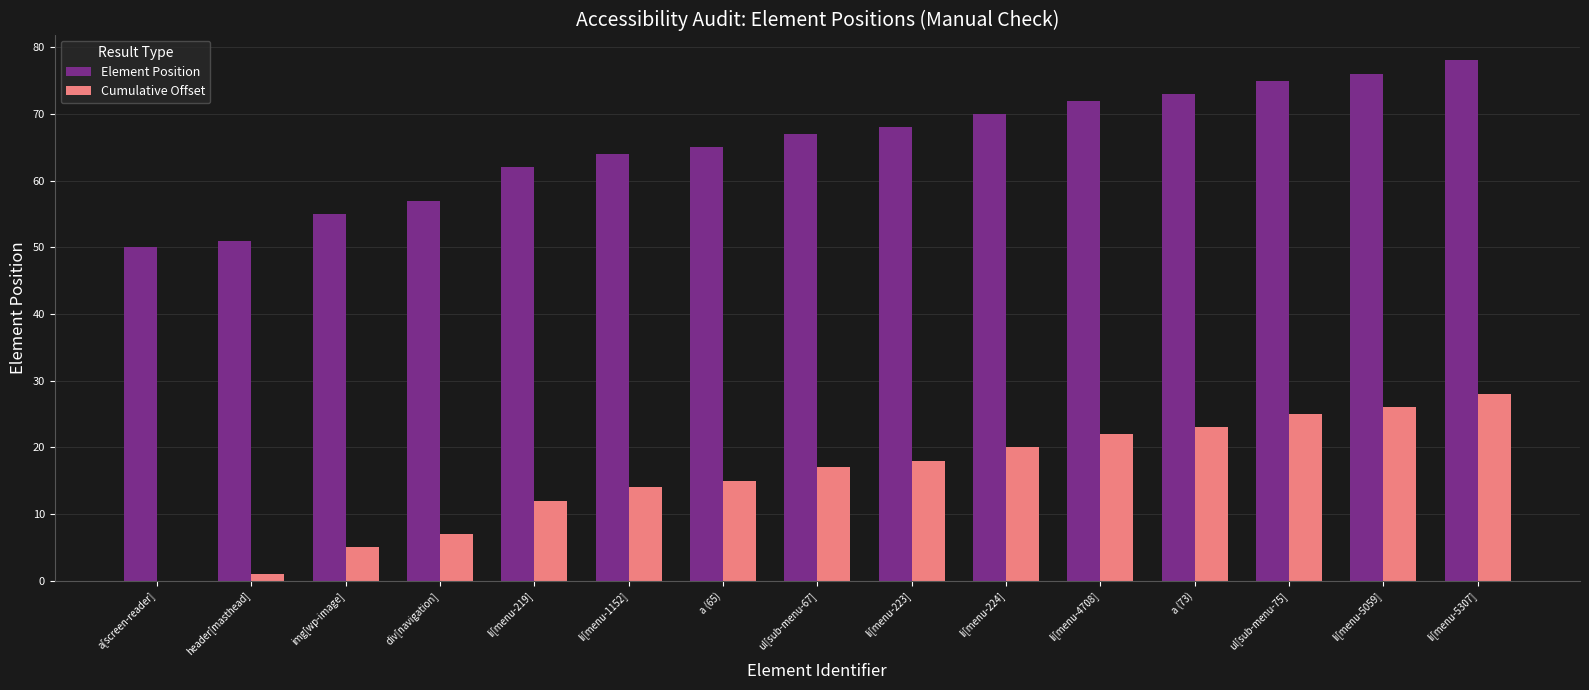

What is the total value across all series at li[menu-219]?

74